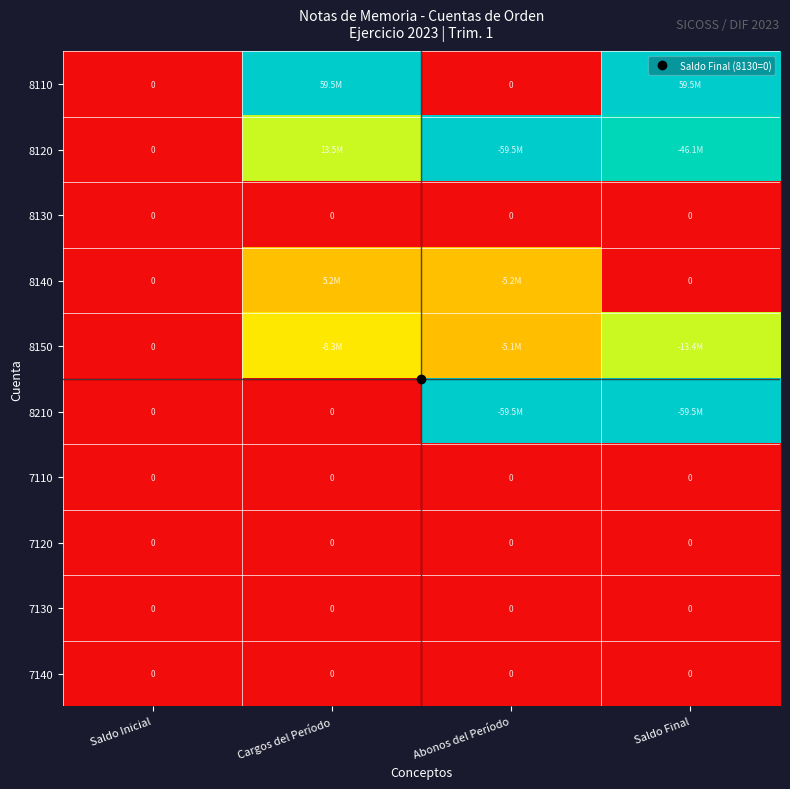

Between Cargos del Período and Saldo Final, which is larger?

Cargos del Período